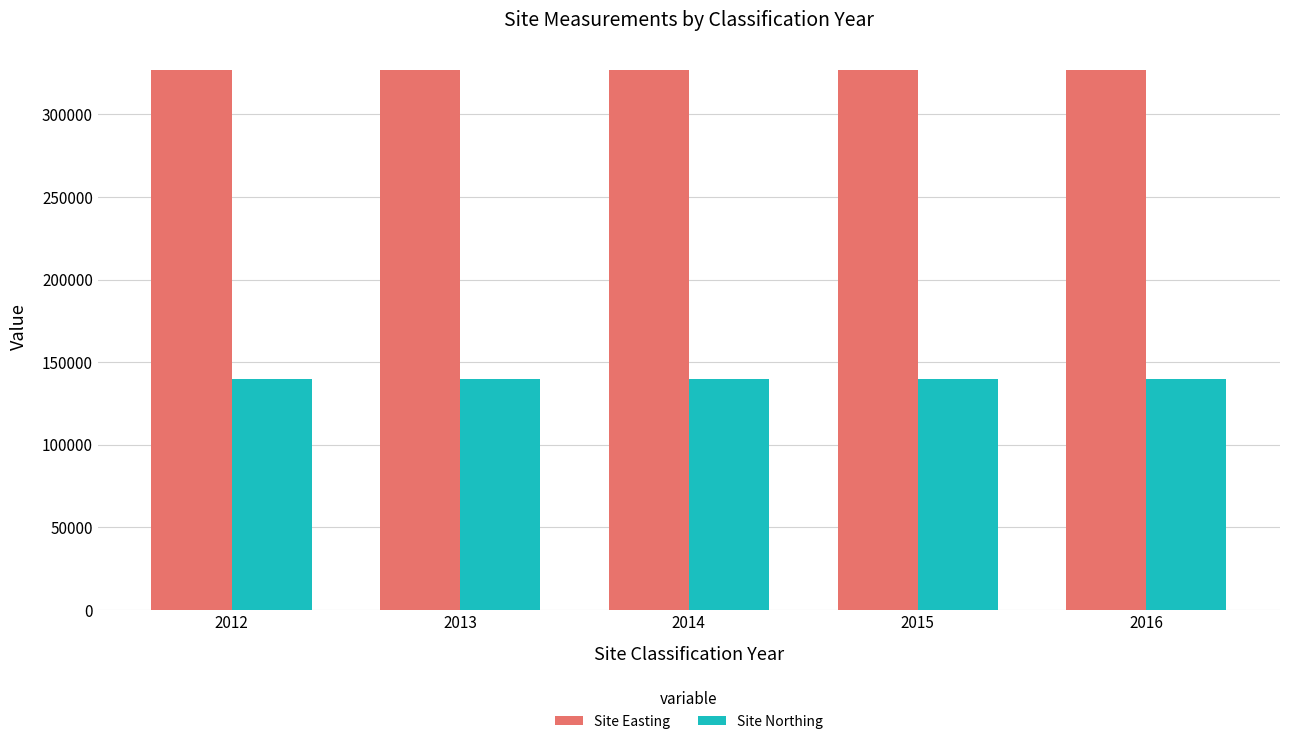

How many categories are shown in the chart?

5